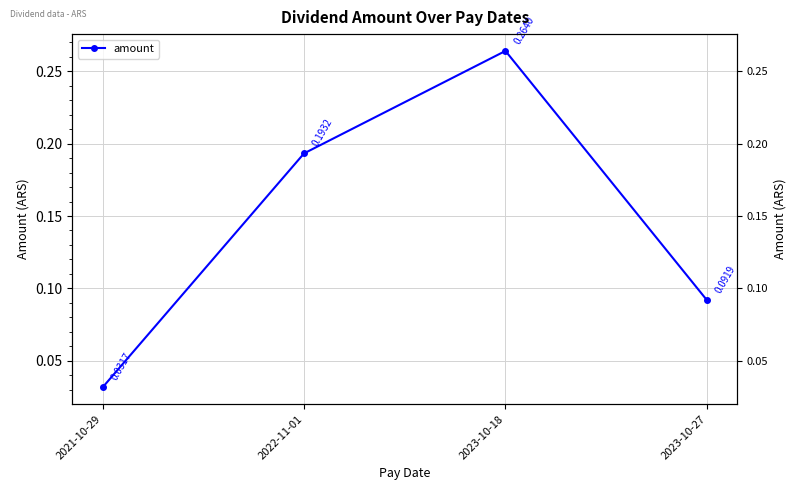

Which label corresponds to the smallest value in the chart?

2021-10-29